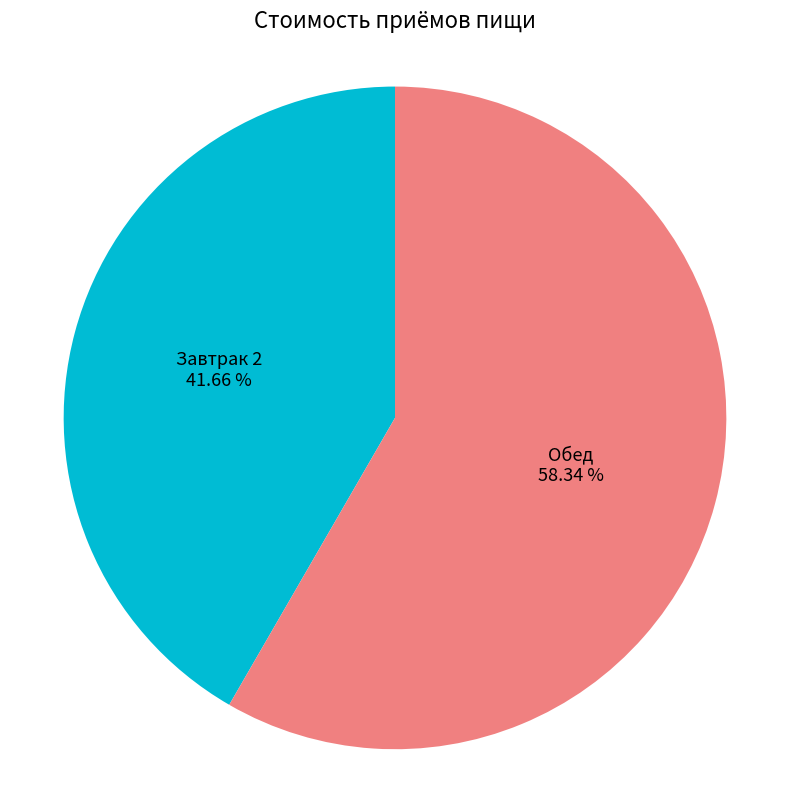

To the nearest percent, what portion does Обед represent?

58%